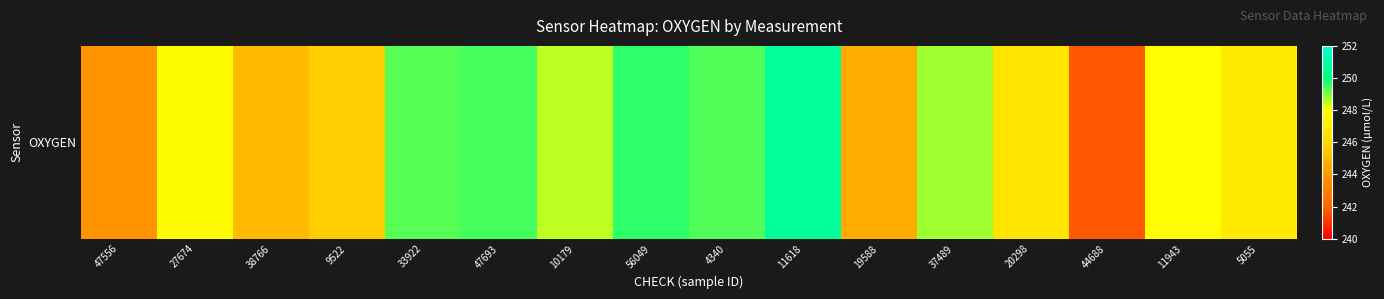

List the labels in order of value, largest first.

11618, 56049, 47693, 4340, 33922, 37489, 10179, 11943, 27674, 5055, 20298, 9522, 38766, 19588, 47556, 44688